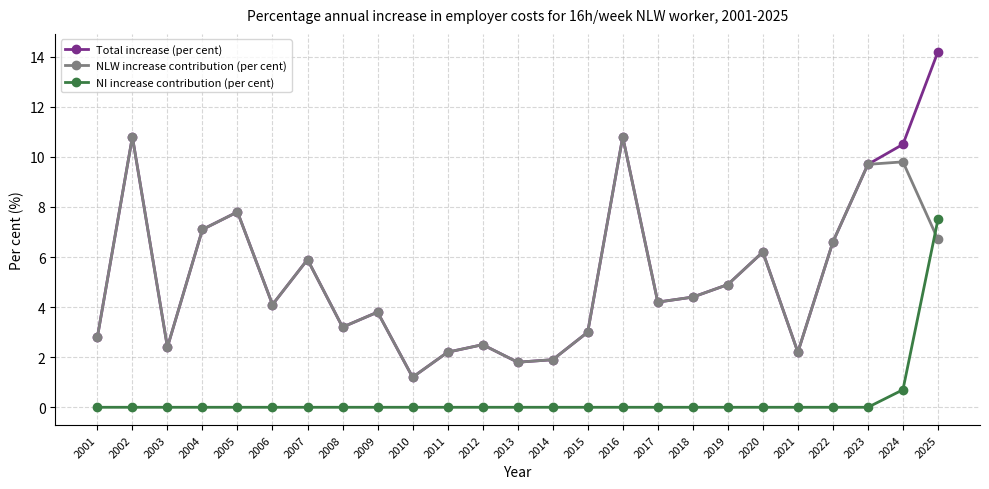

At which category does the chart reach its peak across all series?

2025